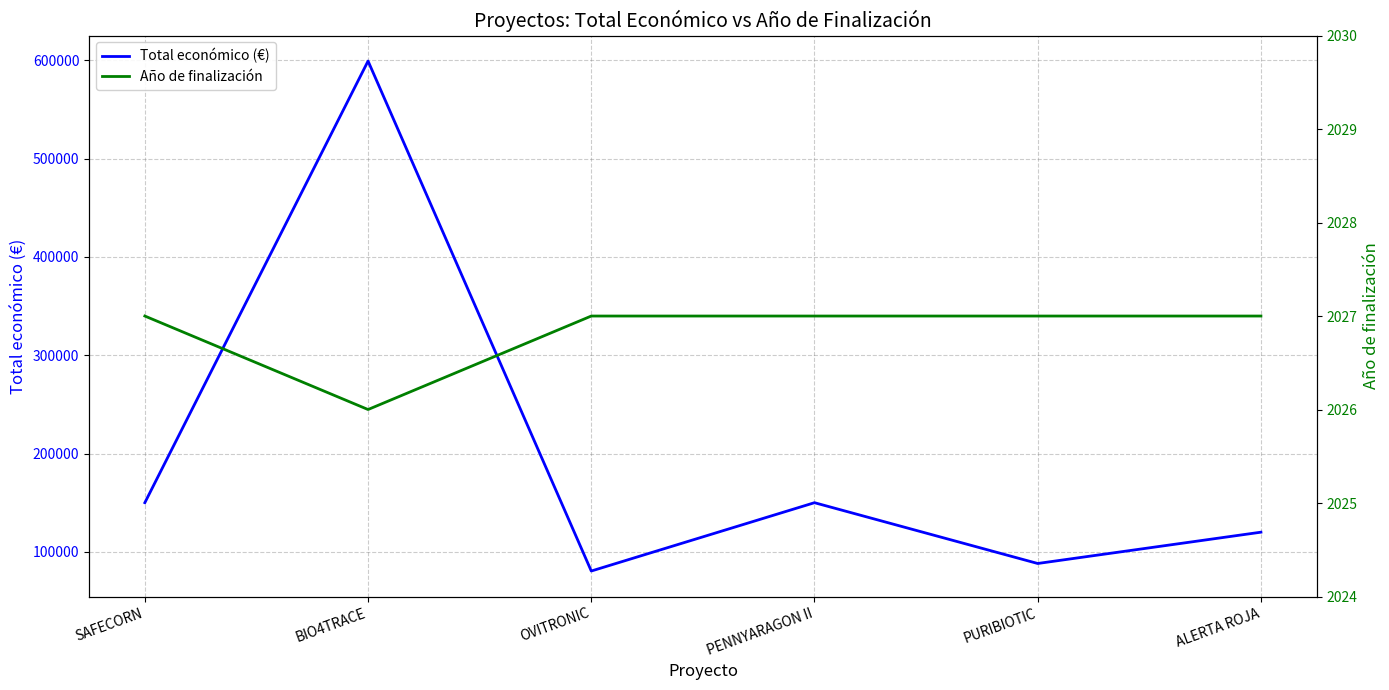

Reading left to right, list all the values displayed in this chart.

Total económico (€): SAFECORN=150000	BIO4TRACE=599262	OVITRONIC=80498	PENNYARAGON II=150000	PURIBIOTIC=88160	ALERTA ROJA=120000
Año de finalización: SAFECORN=2027	BIO4TRACE=2026	OVITRONIC=2027	PENNYARAGON II=2027	PURIBIOTIC=2027	ALERTA ROJA=2027